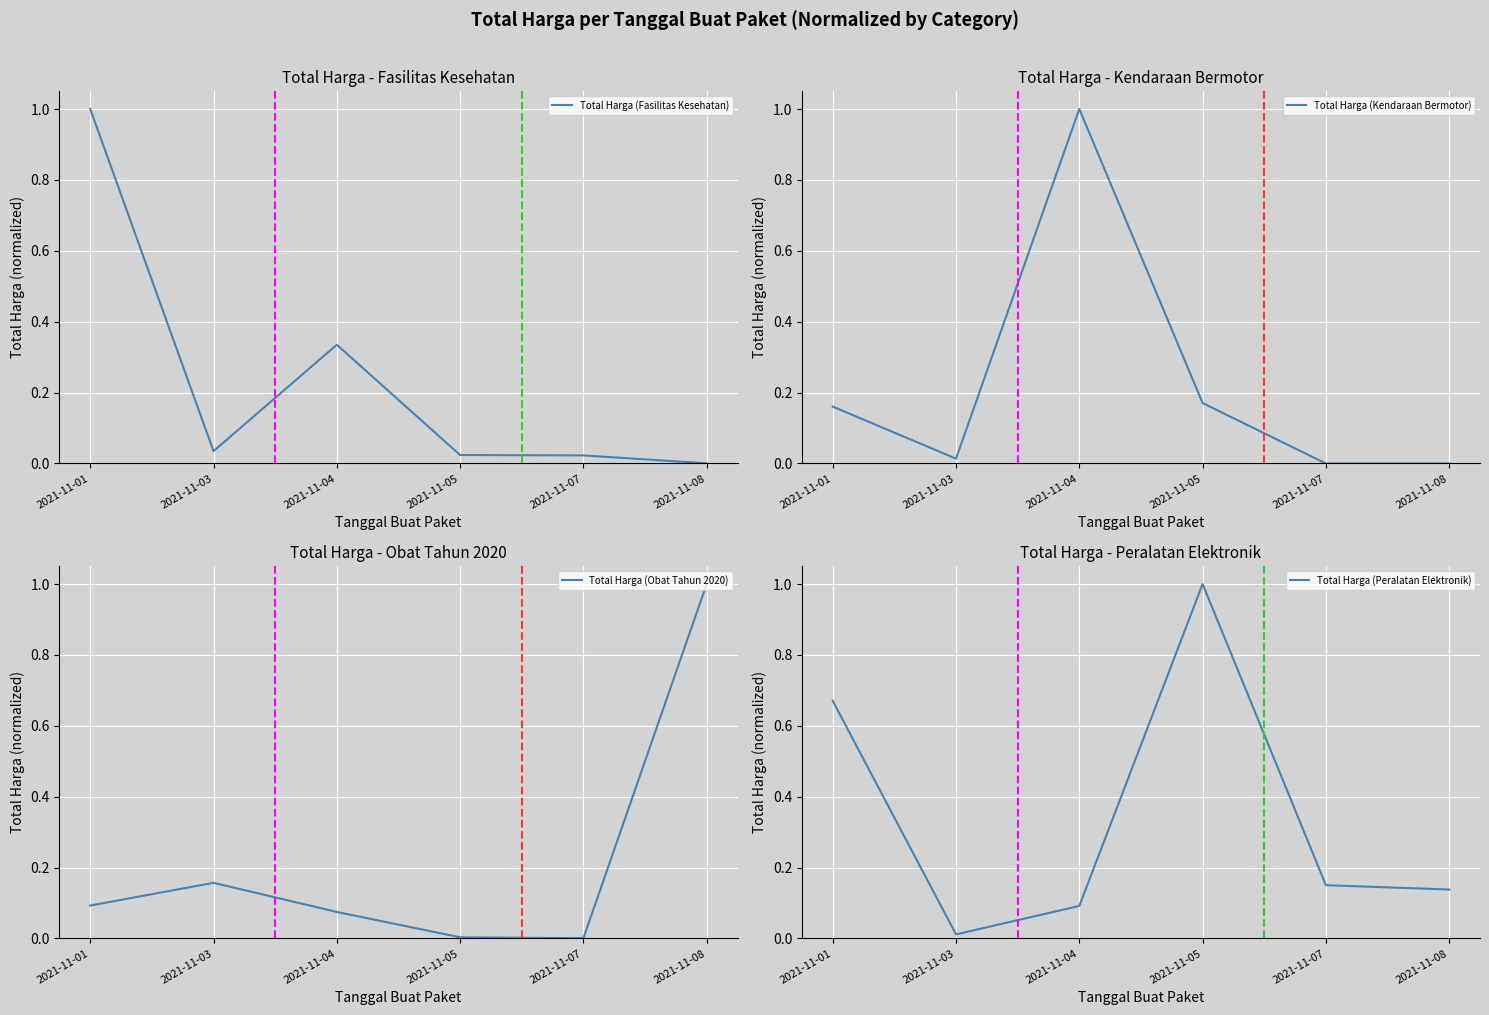

What is the value of the Total Harga (Fasilitas Kesehatan) point at the 1st from the left?

1.0